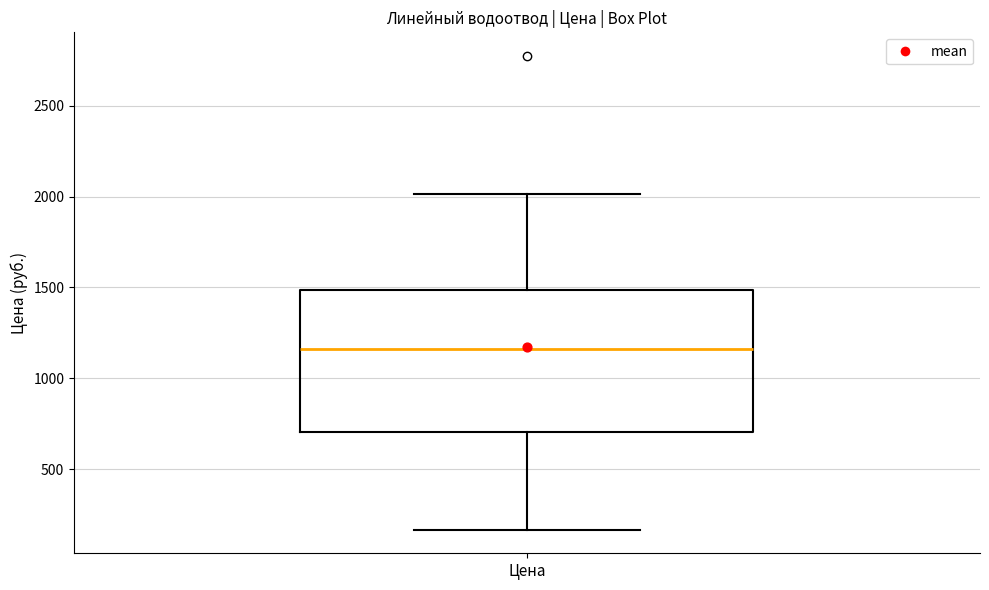

Transcribe this box plot: give where the median line is, the range the box spans, and where the two whiskers end, as read against the y-axis. The values are not printed on the chart, so give them approximately, as read against the axis.

median 1150, box 700 to 1500, whiskers 150 to 2000